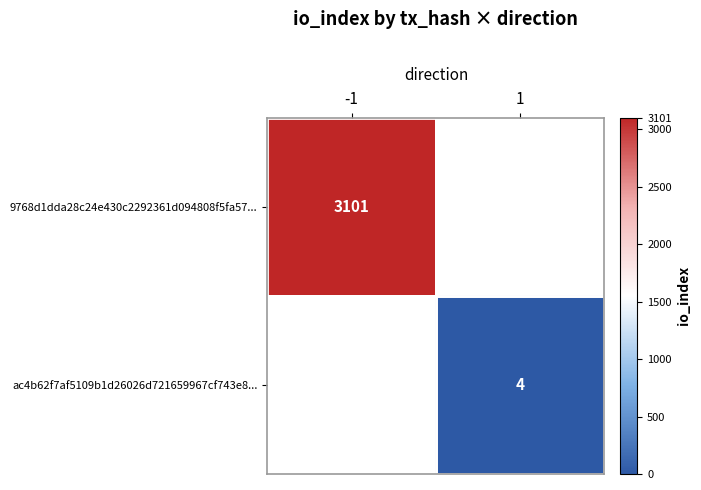

Is it true that 9768d1dda28c24e430c2292361d094808f5fa57... equals 3101 at -1?

True